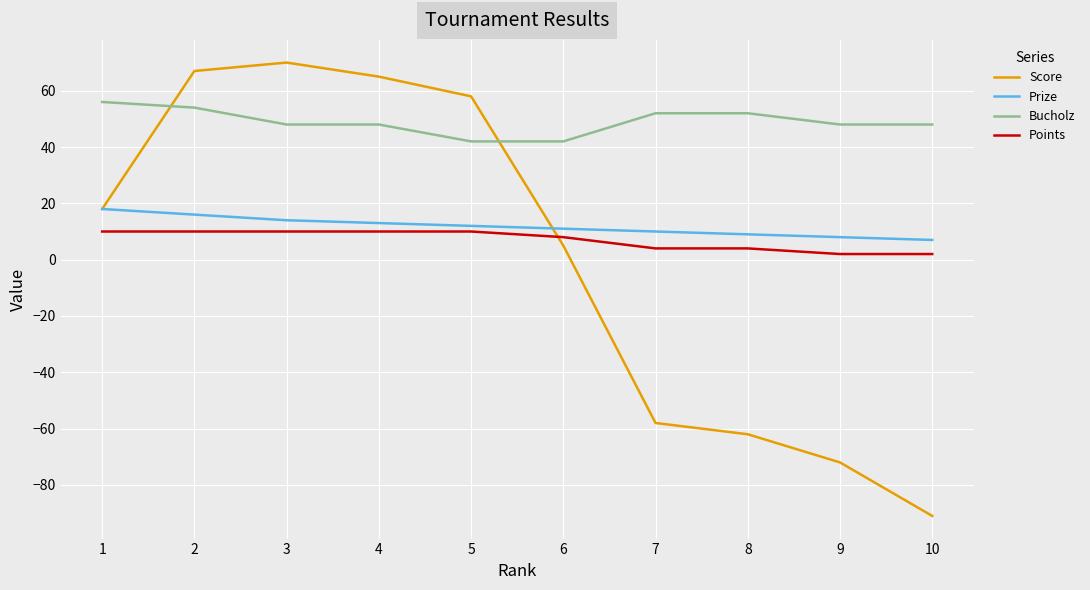

What are all the series names shown in the legend?

Score, Prize, Bucholz, Points